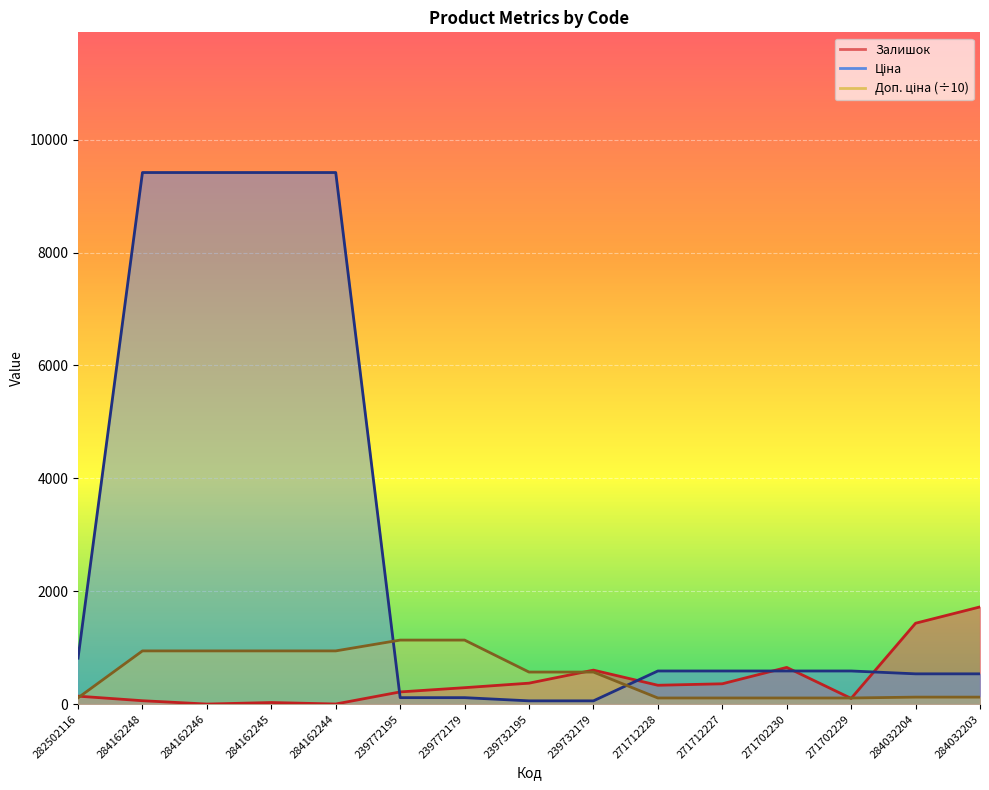

Count the number of categories in the chart.

15